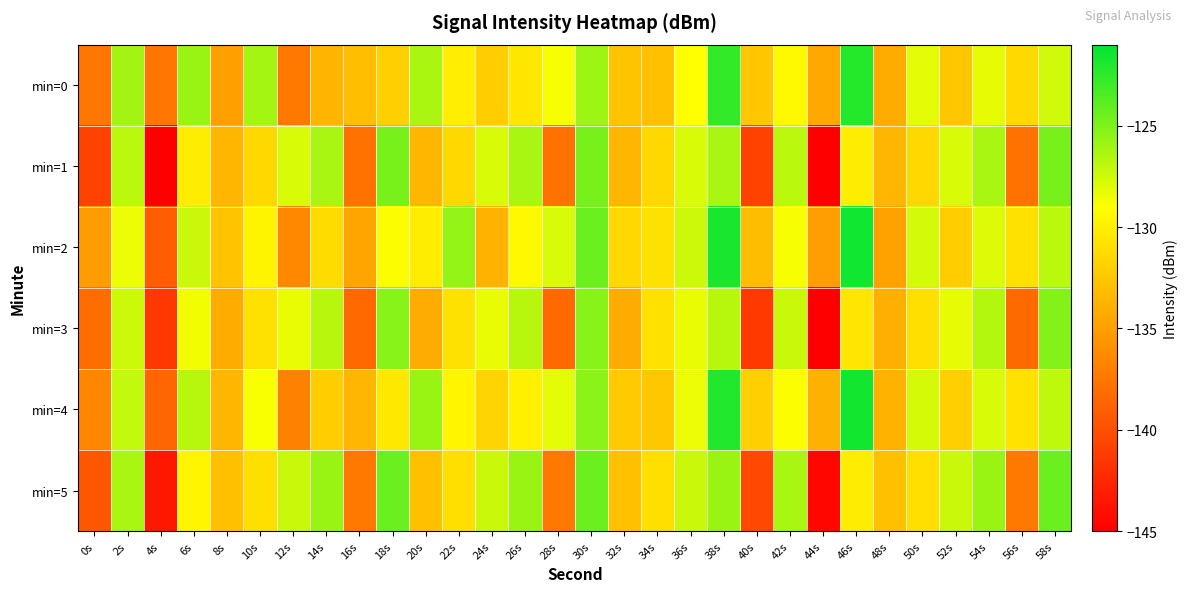

Rank the series at 0s from lowest to highest value.

min=1, min=5, min=3, min=0, min=4, min=2